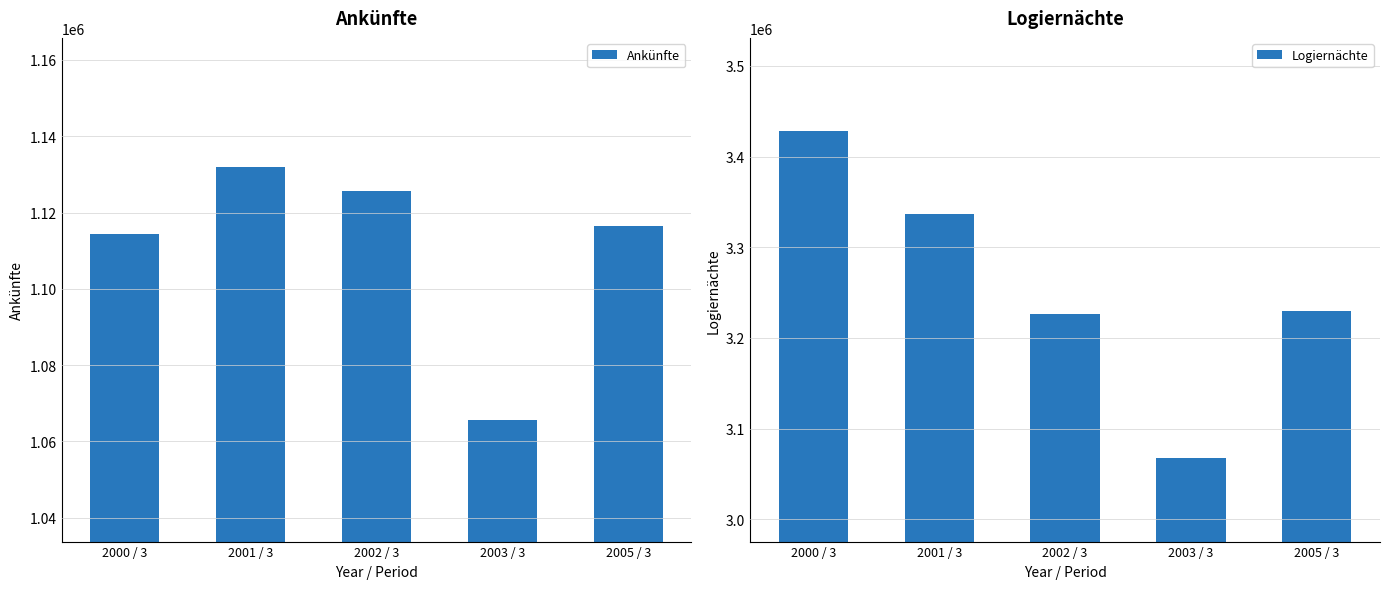

What is the label of the 3rd bar from the right?

2002 / 3